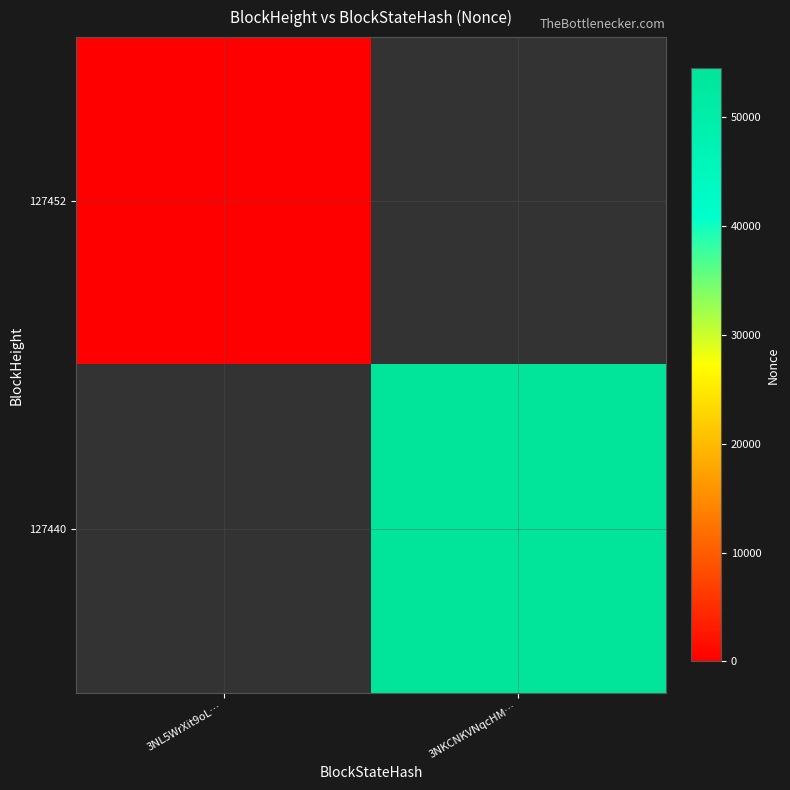

Which series has the largest range (max minus min)?

127452